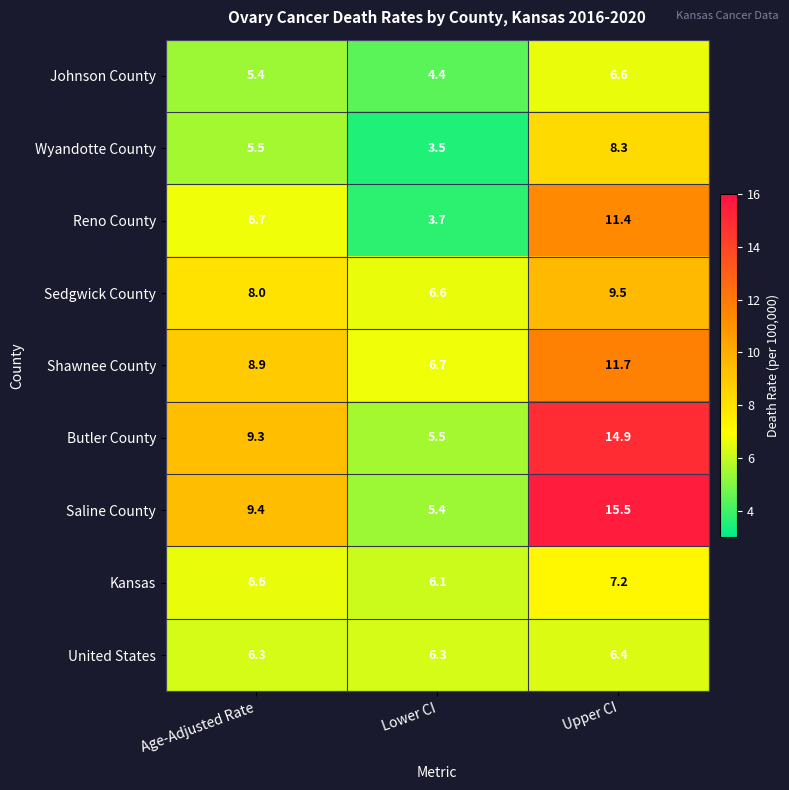

Reading left to right, what are all the values shown in this chart?

Johnson County: 5.4	4.4	6.6
Wyandotte County: 5.5	3.5	8.3
Reno County: 6.7	3.7	11.4
Sedgwick County: 8.0	6.6	9.5
Shawnee County: 8.9	6.7	11.7
Butler County: 9.3	5.5	14.9
Saline County: 9.4	5.4	15.5
Kansas: 6.6	6.1	7.2
United States: 6.3	6.3	6.4